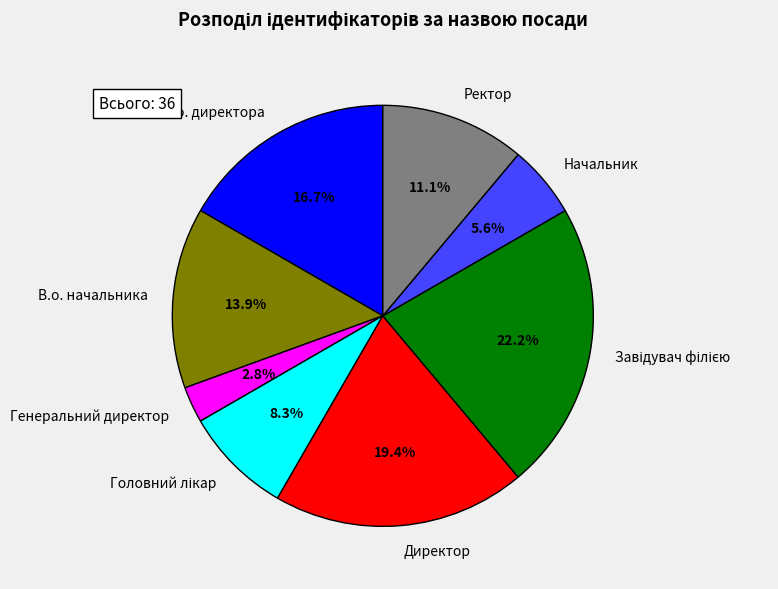

Does Начальник account for over 50% of the chart?

No